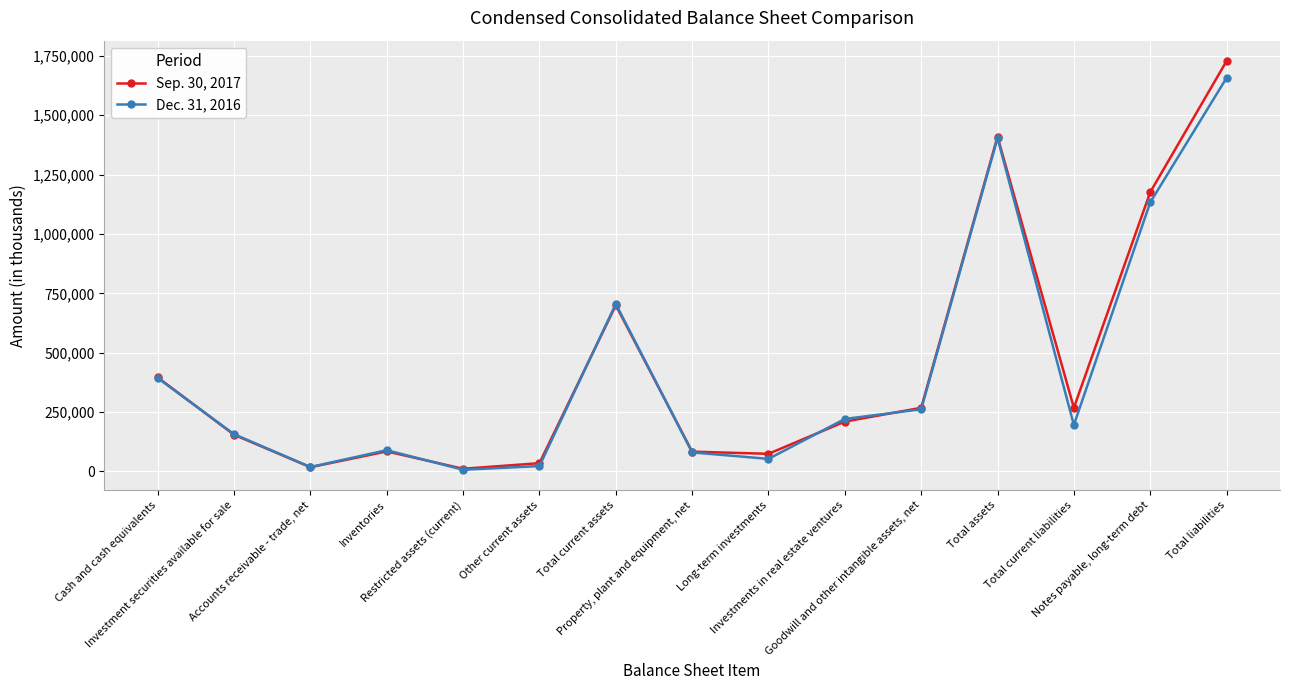

List the labels in order of Sep. 30, 2017 value, largest first.

Total liabilities, Total assets, Notes payable, long-term debt, Total current assets, Cash and cash equivalents, Total current liabilities, Goodwill and other intangible assets, net, Investments in real estate ventures, Investment securities available for sale, Inventories, Property, plant and equipment, net, Long-term investments, Other current assets, Accounts receivable - trade, net, Restricted assets (current)